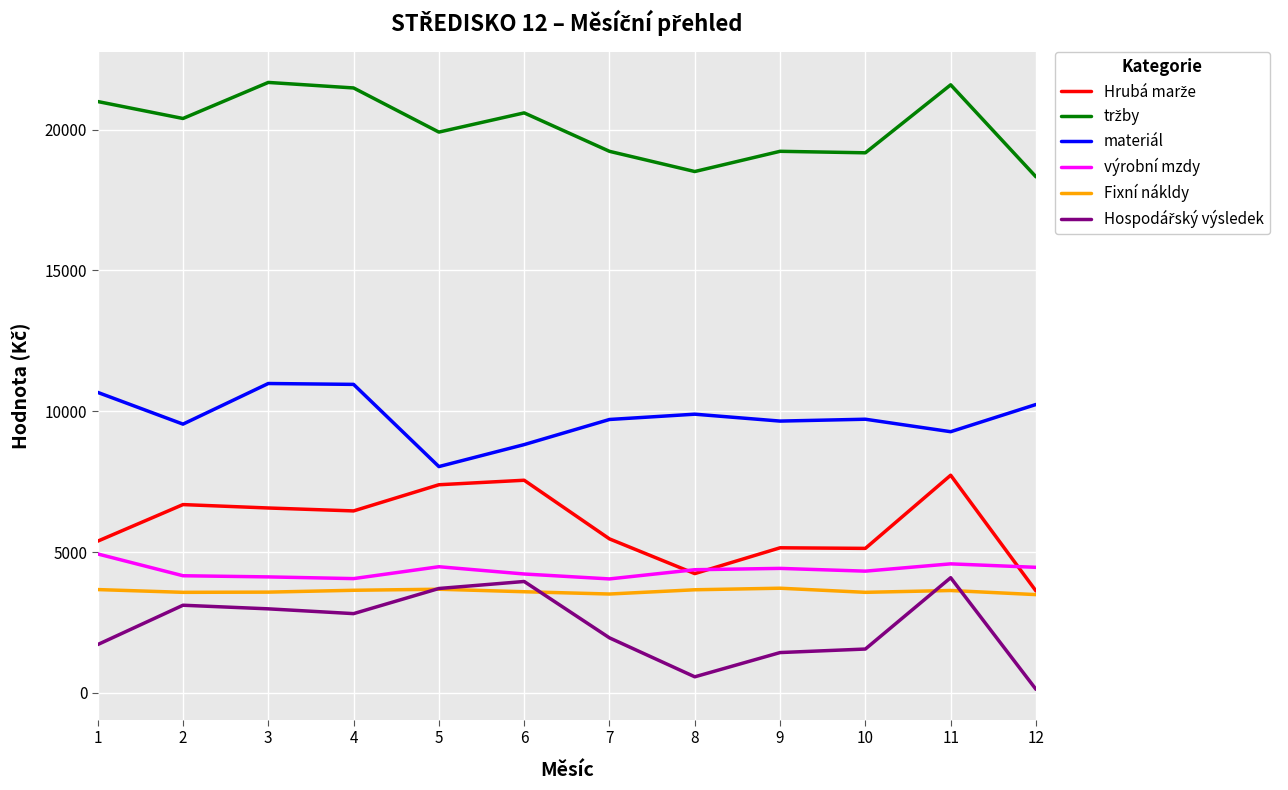

What is the greatest value displayed?

21674